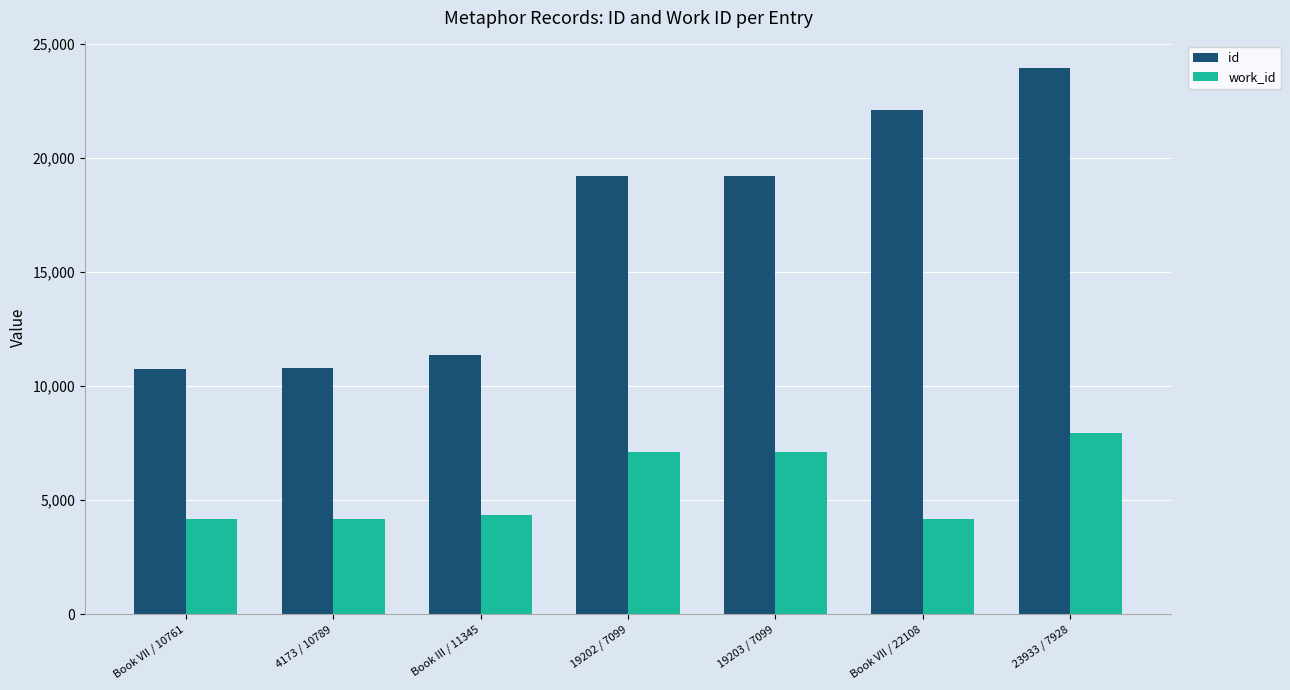

What is the average value of the work_id series?

5567